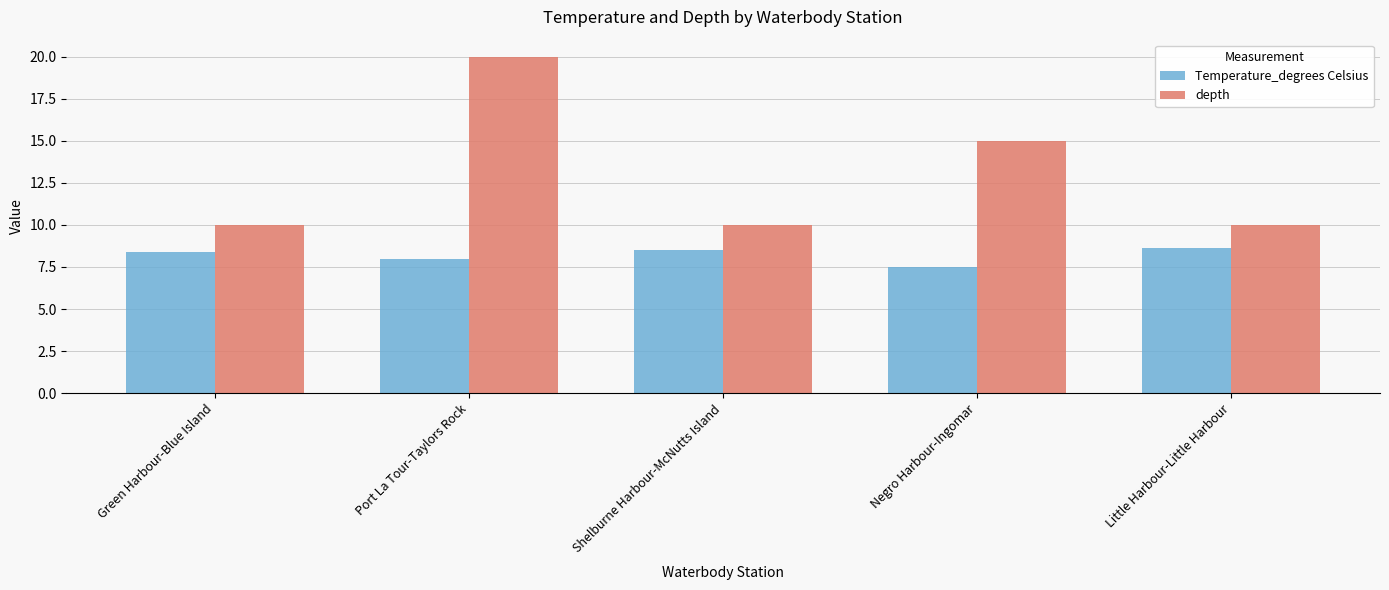

What is the total value across all series at Shelburne Harbour-McNutts Island?

18.5